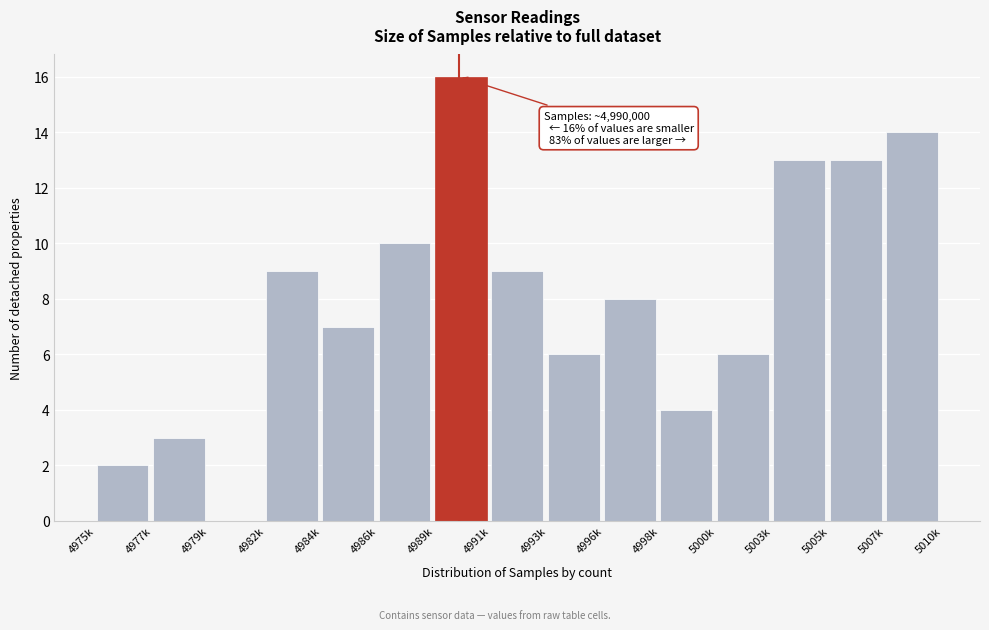

Reading right to left, transcribe all the data shown in this chart.

5007k=14	5005k=13	5003k=13	5000k=6	4998k=4	4996k=8	4993k=6	4991k=9	4989k=16	4986k=10	4984k=7	4982k=9	4979k=0	4977k=3	4975k=2